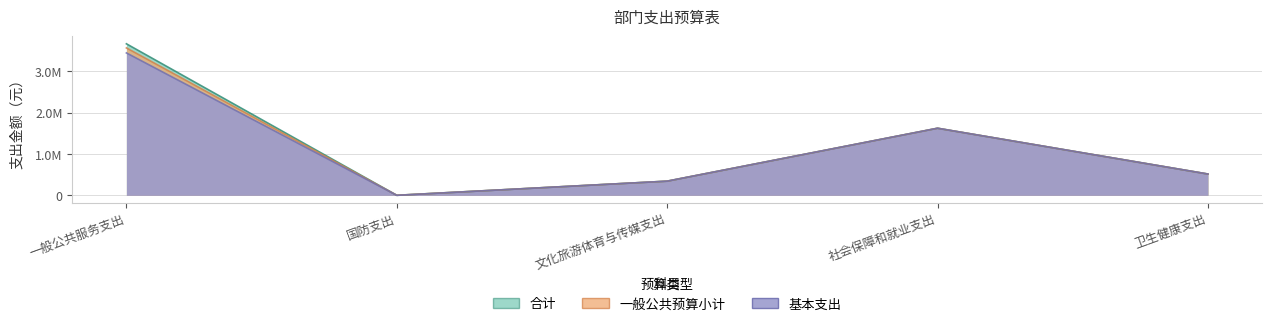

What are all the series names shown in the legend?

合计, 一般公共预算小计, 基本支出